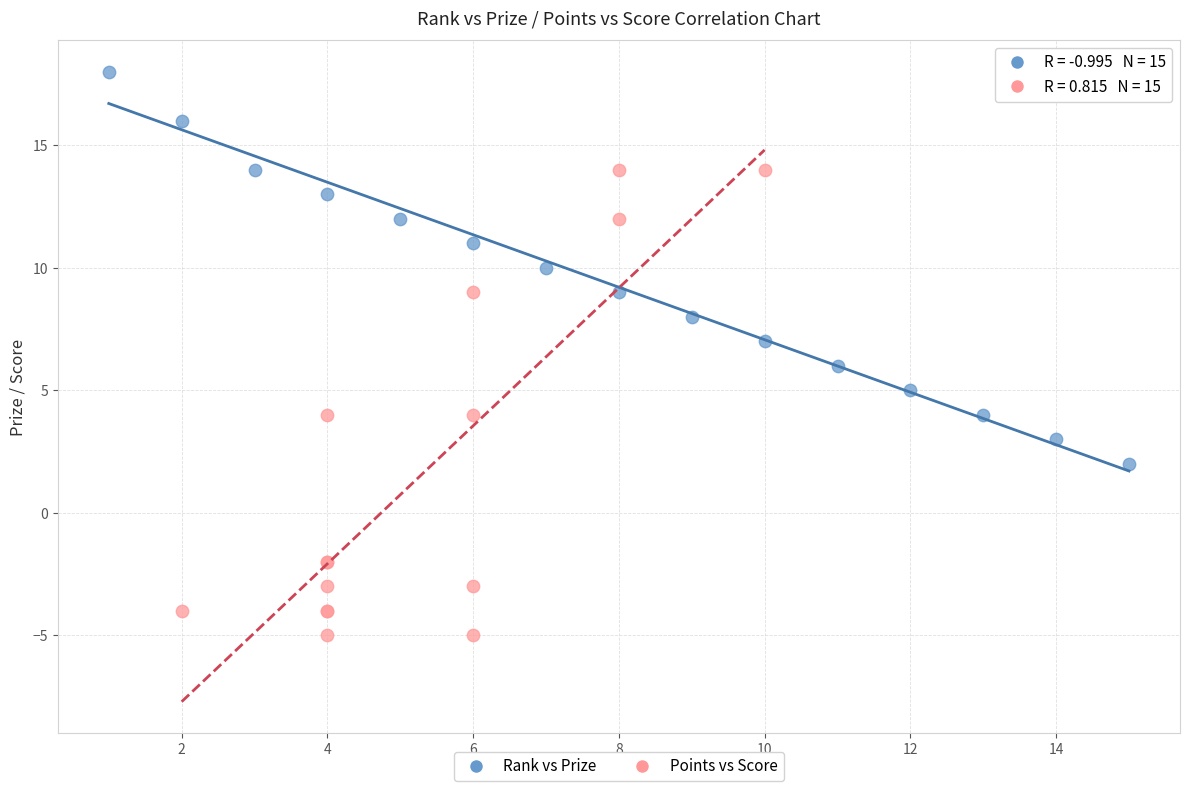

Which series has the widest spread of Y values?

Points vs Score